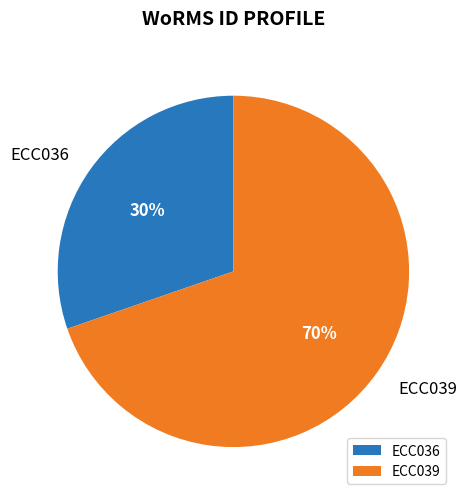

To the nearest percent, what is the combined percentage of ECC039 and ECC036?

100%